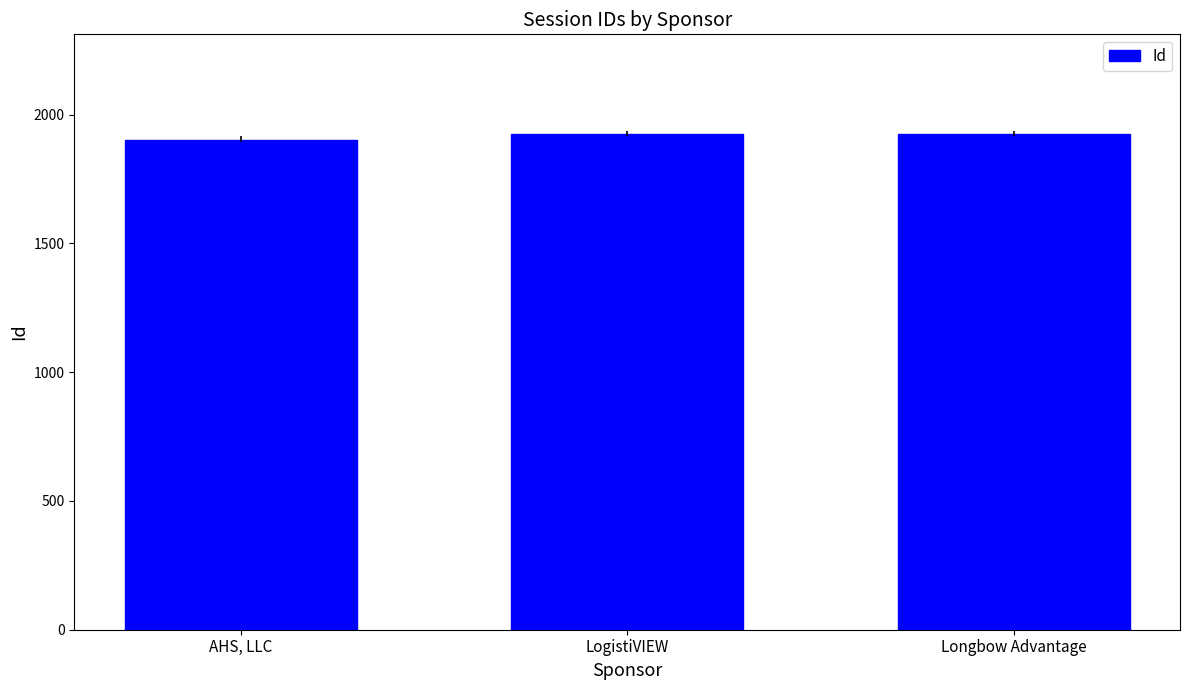

What is the ratio of the value at LogistiVIEW to the value at Longbow Advantage?

1.0